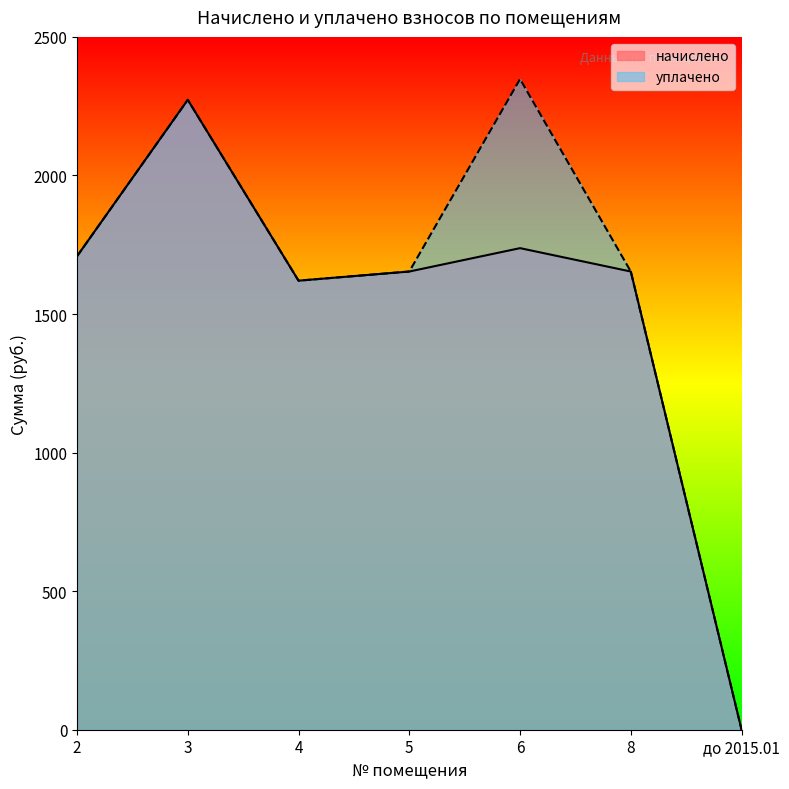

The value of начислено at 6 is 2911.4. True or false?

False